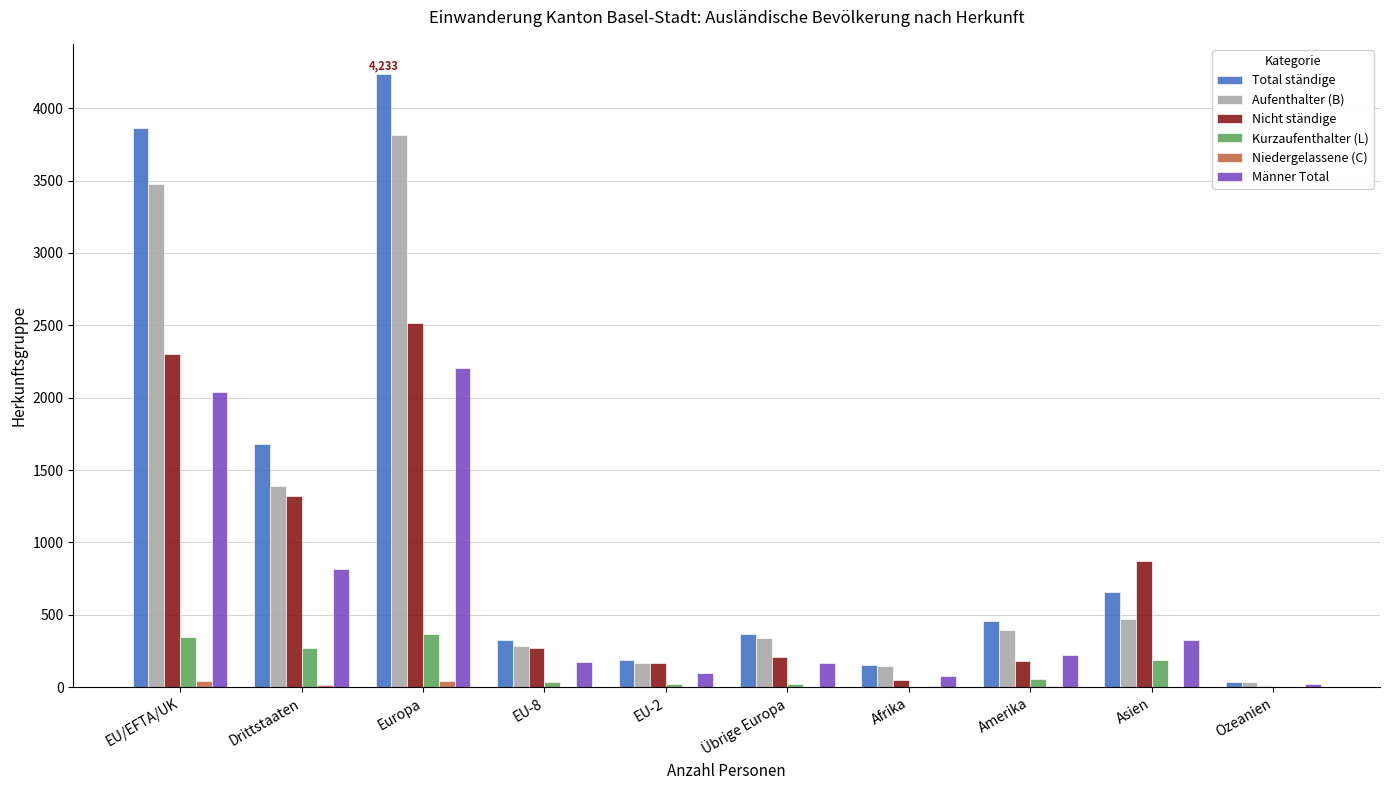

Is the value of Total ständige at Amerika greater than the value of Aufenthalter (B) at EU-8?

Yes